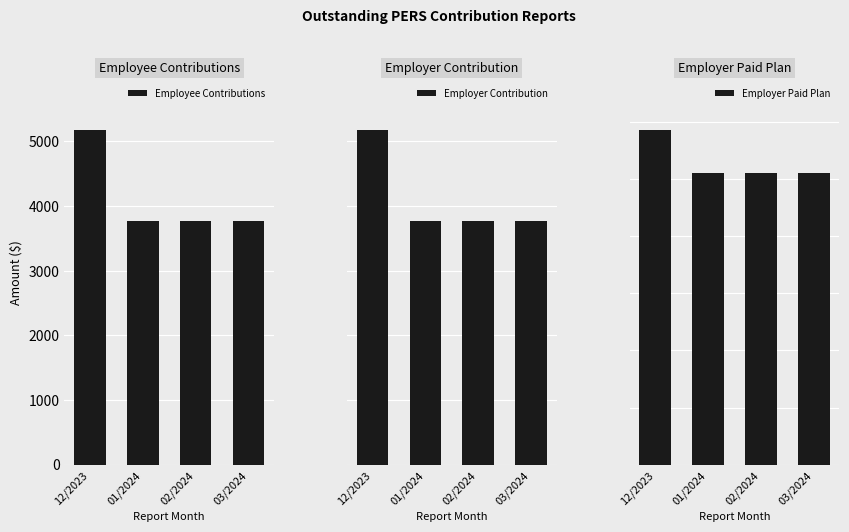

At which category is the sum across all series the highest?

12/2023